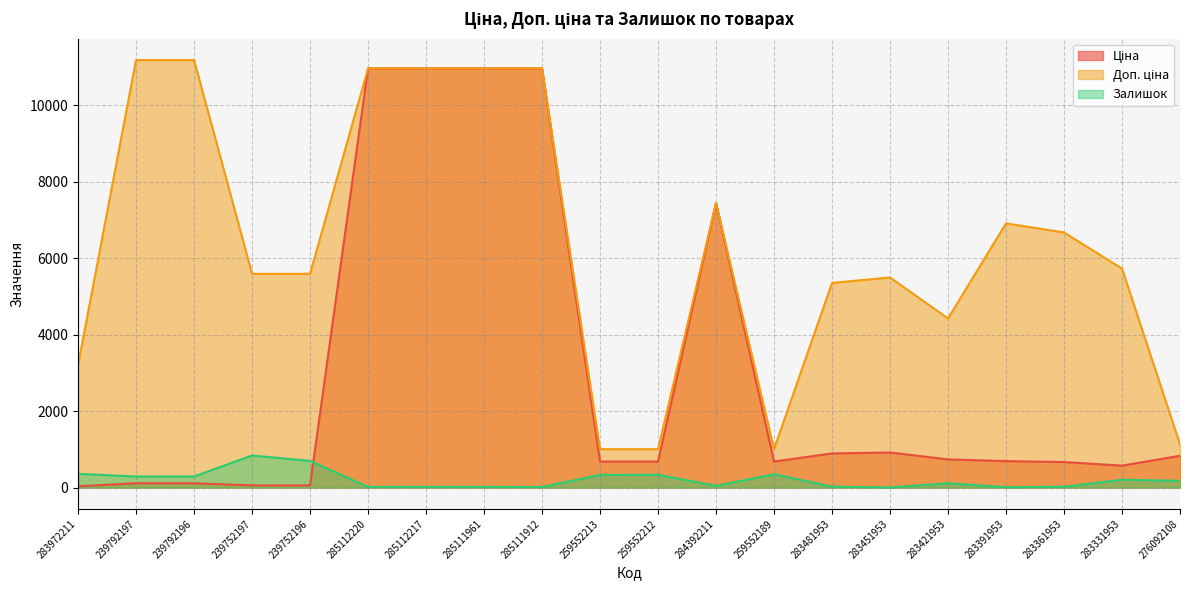

At which label does Ціна reach its peak?

285112220